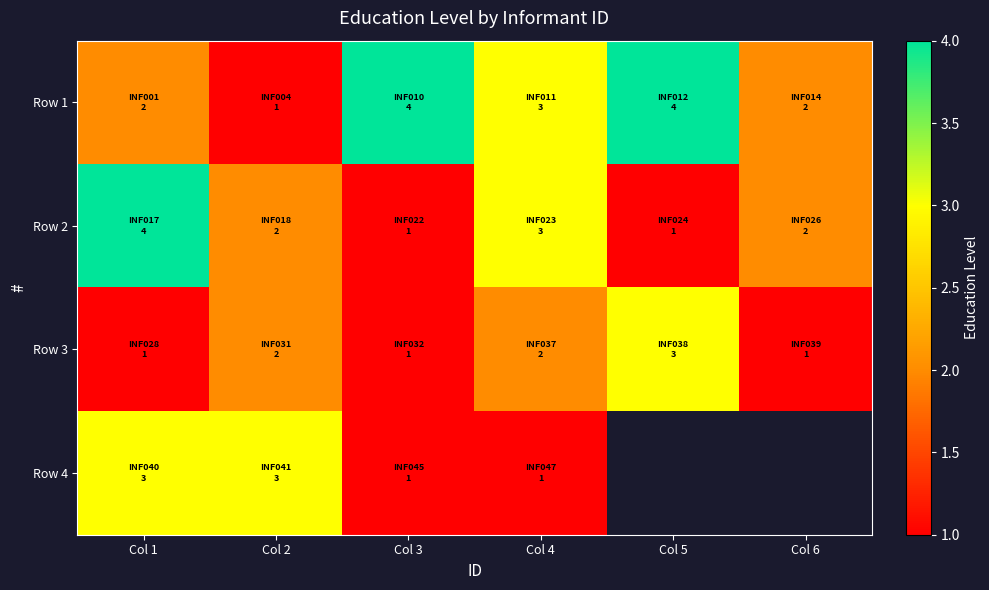

Which label corresponds to the smallest value in the chart?

Col 2